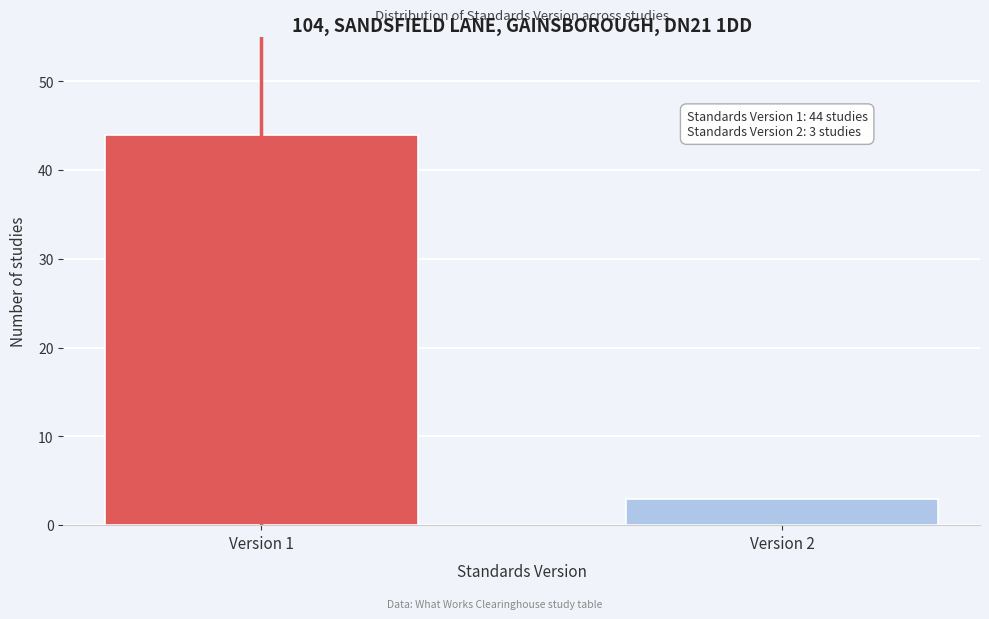

Reading right to left, transcribe all the data shown in this chart.

3	44